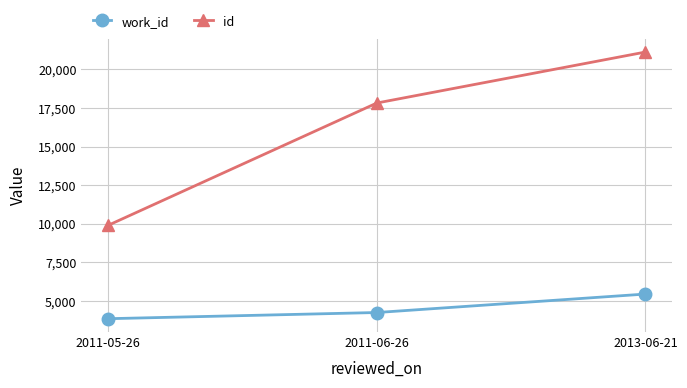

Reading left to right, list all the values displayed in this chart.

work_id: 2011-05-26=3857	2011-06-26=4257	2013-06-21=5452
id: 2011-05-26=9907	2011-06-26=17819	2013-06-21=21118